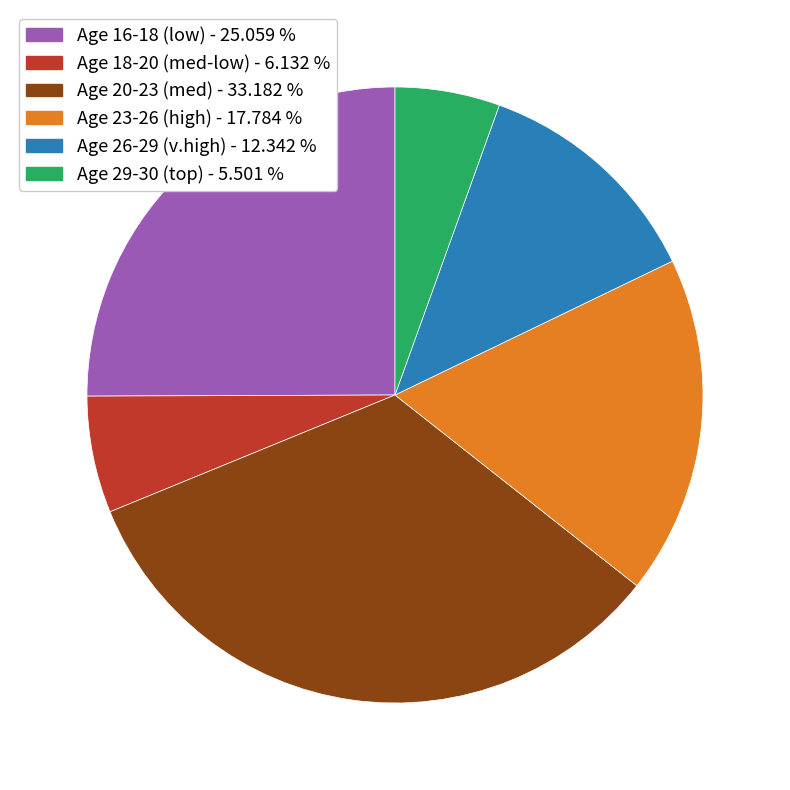

Does any single category account for the majority?

No